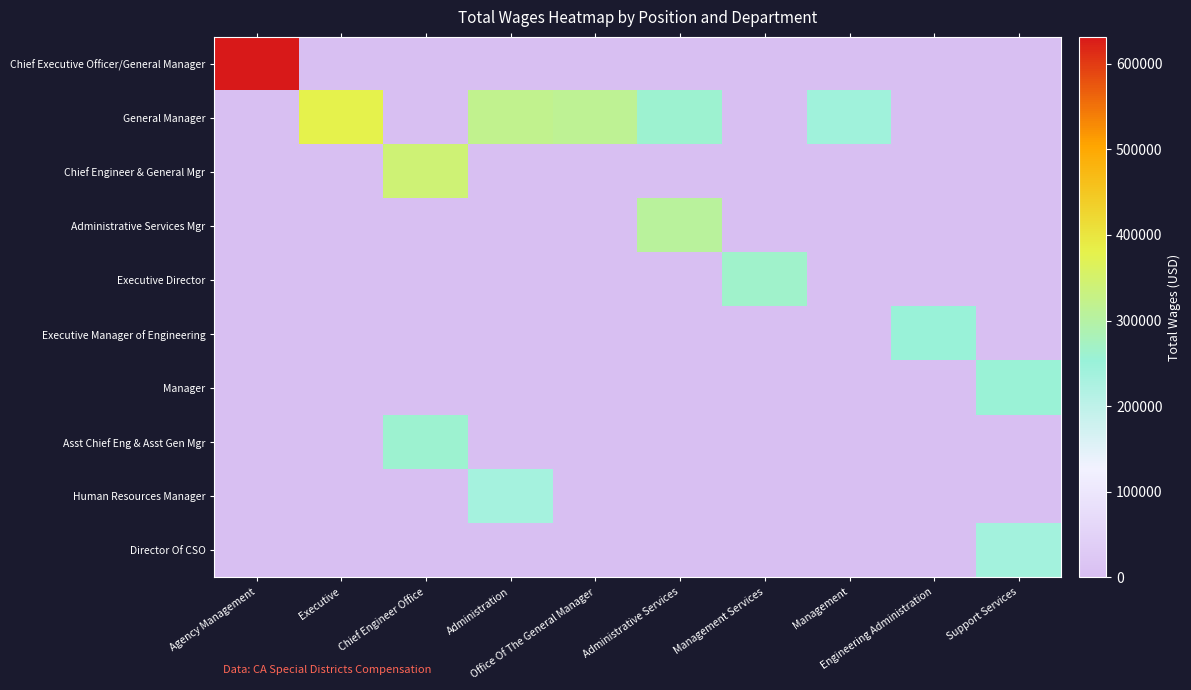

Count the number of data series in this chart.

10